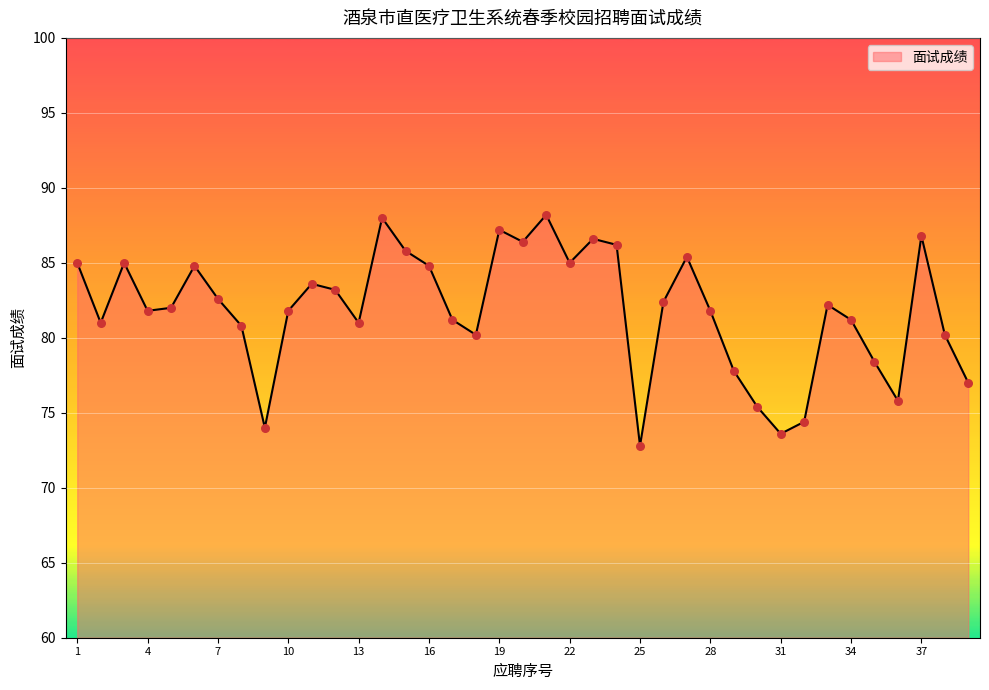

What is the greatest value displayed?

88.2